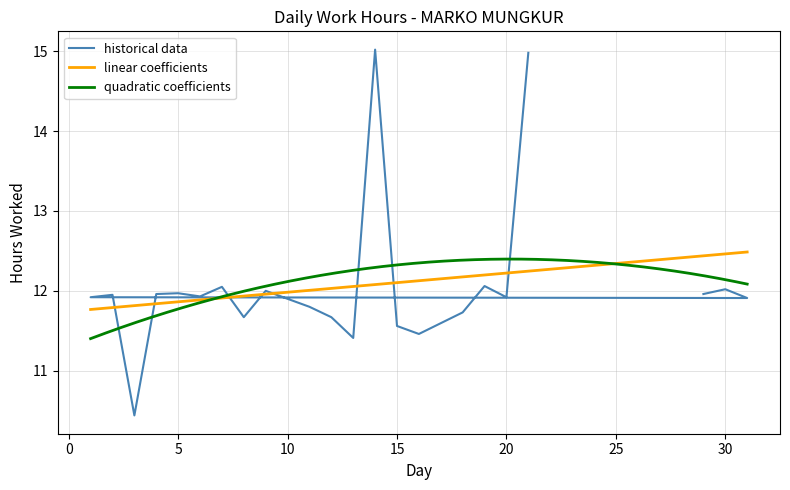

How many values are below 11?

1